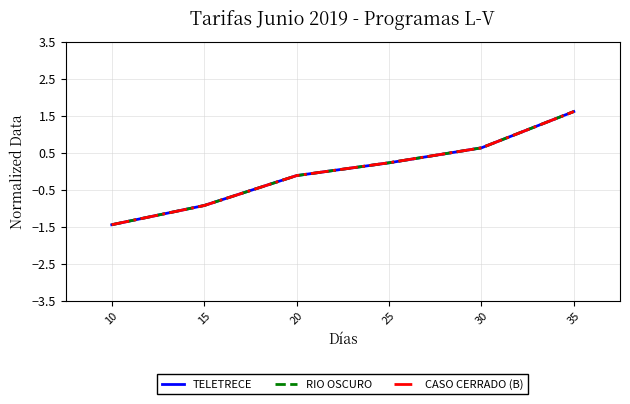

How many negative values does the TELETRECE series have?

3